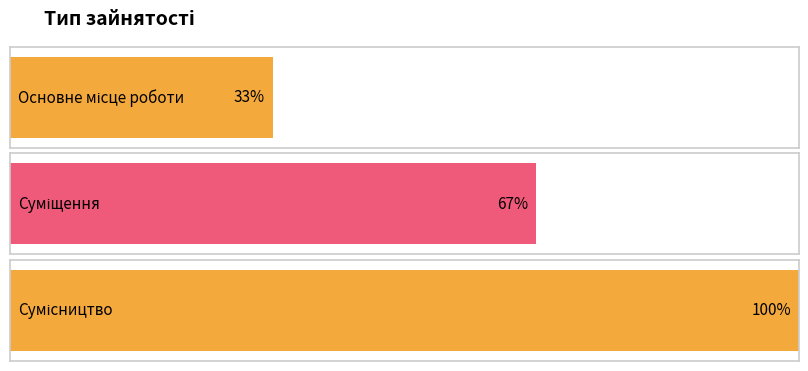

List the labels in order of value, largest first.

Сумісництво, Суміщення, Основне місце роботи